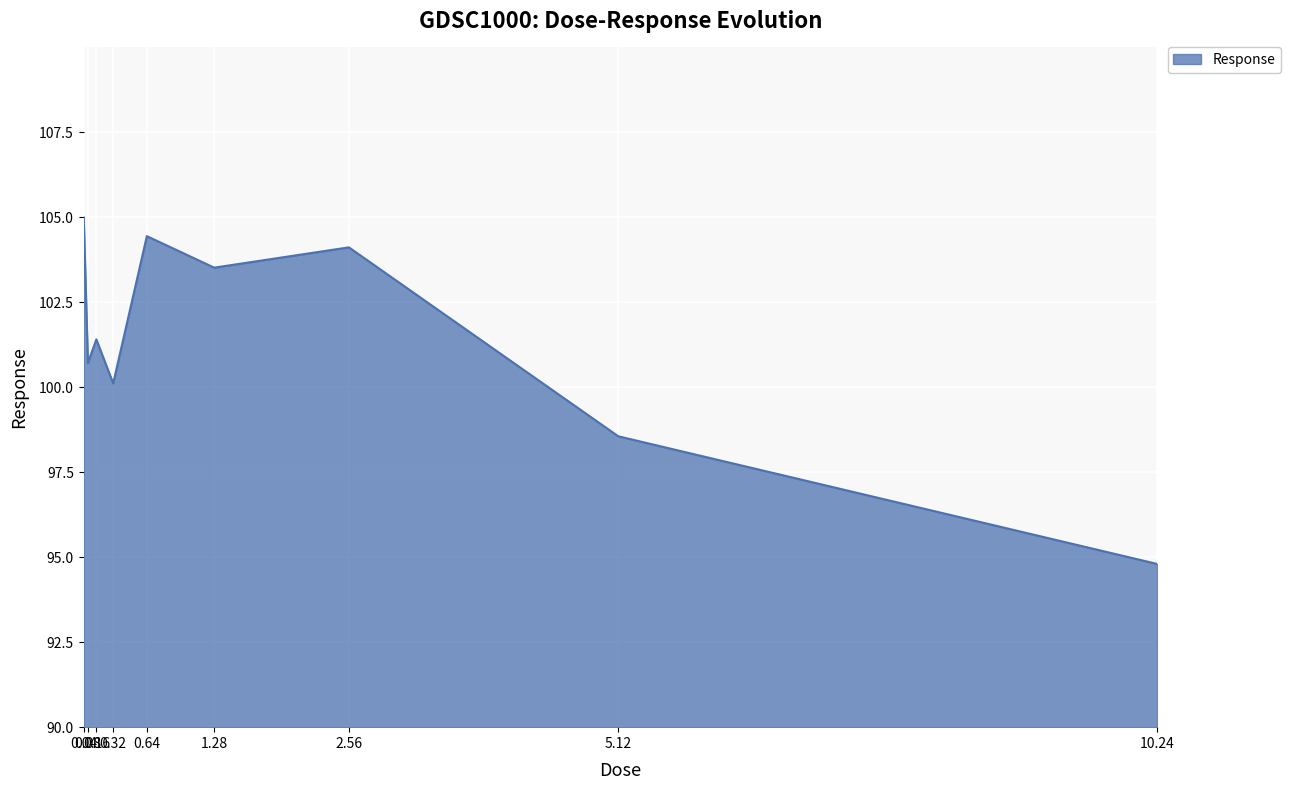

What is the approximate value at 0.64?

104.4